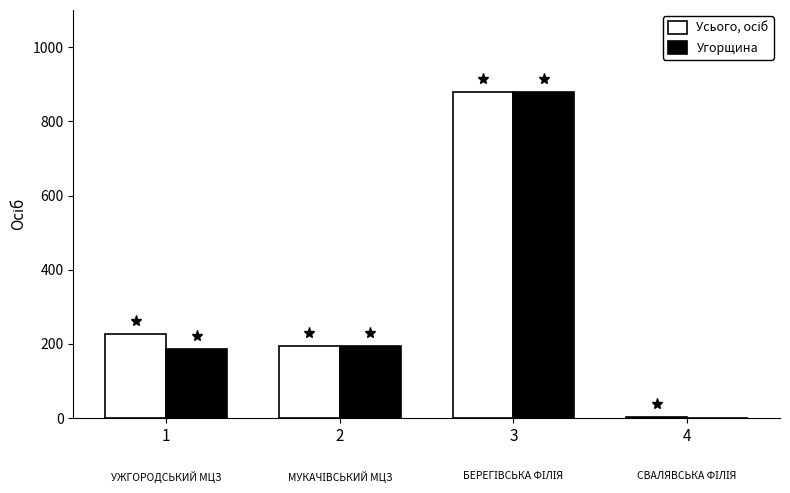

At which category is the sum across all series the highest?

3